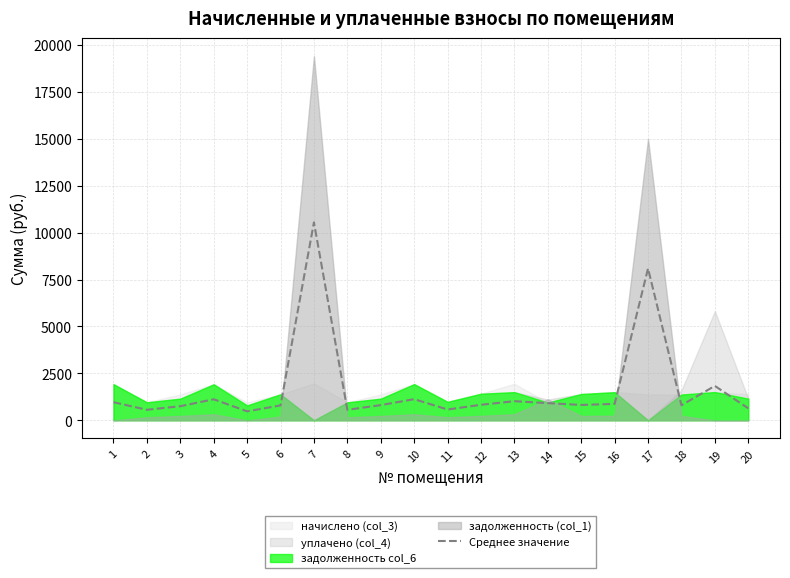

What is the change in value from 10 to 11?

-550.9